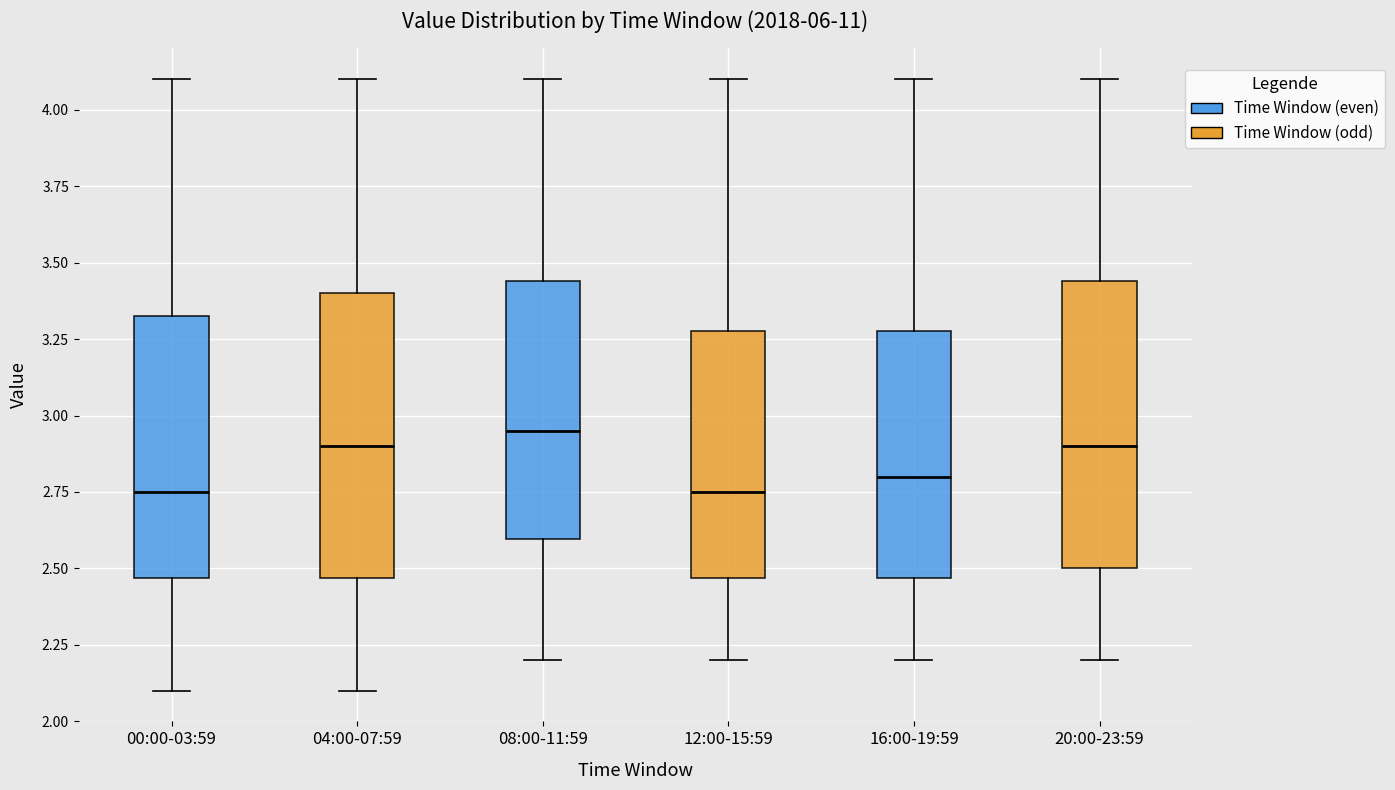

Reading left to right, transcribe this box plot: for each box, give where its median line is, the range the box spans, and where its two whiskers end, as read against the y-axis. The values are not printed on the chart, so give them approximately, as read against the axis.

00:00-03:59: median 2.75, box 2.45 to 3.35, whiskers 2.10 to 4.10
04:00-07:59: median 2.90, box 2.45 to 3.40, whiskers 2.10 to 4.10
08:00-11:59: median 2.95, box 2.60 to 3.45, whiskers 2.20 to 4.10
12:00-15:59: median 2.75, box 2.45 to 3.30, whiskers 2.20 to 4.10
16:00-19:59: median 2.80, box 2.45 to 3.30, whiskers 2.20 to 4.10
20:00-23:59: median 2.90, box 2.50 to 3.45, whiskers 2.20 to 4.10